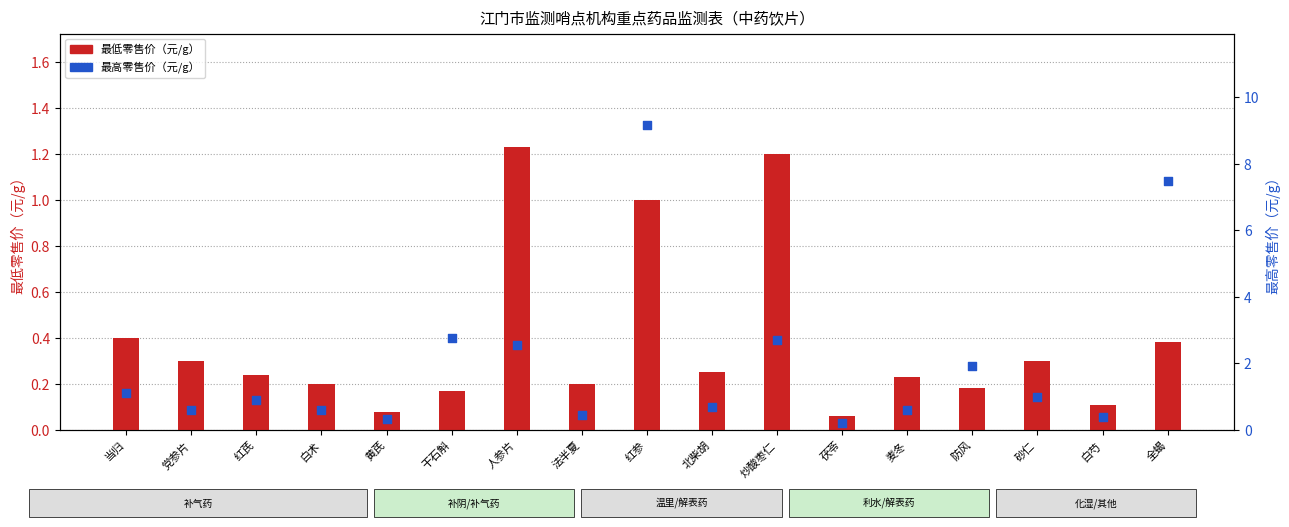

Which series has the largest total across all categories?

最高零售价